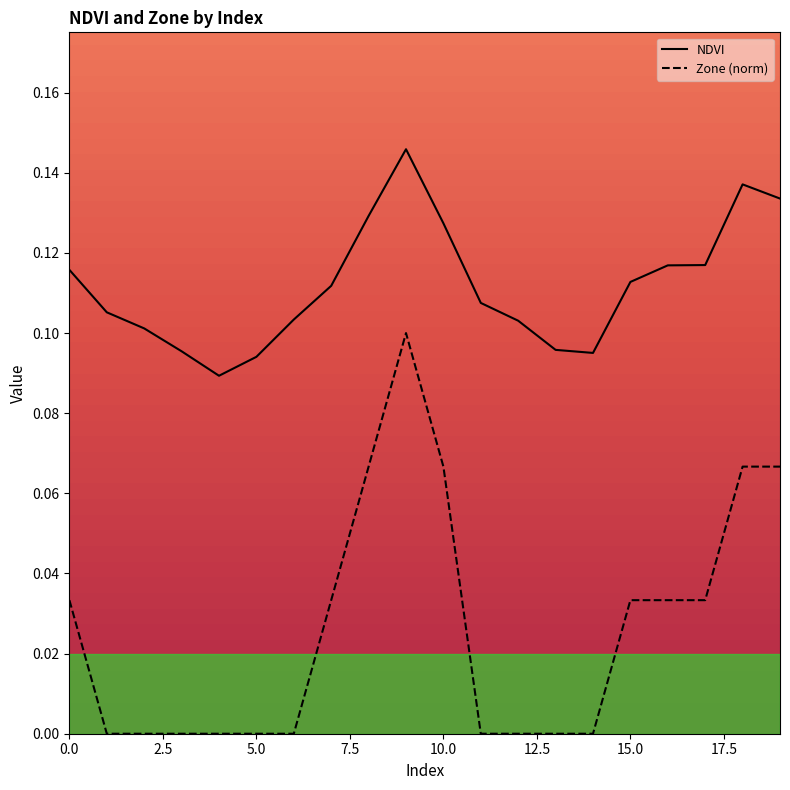

True or false: Zone has a value of 0.0 at 10.

False